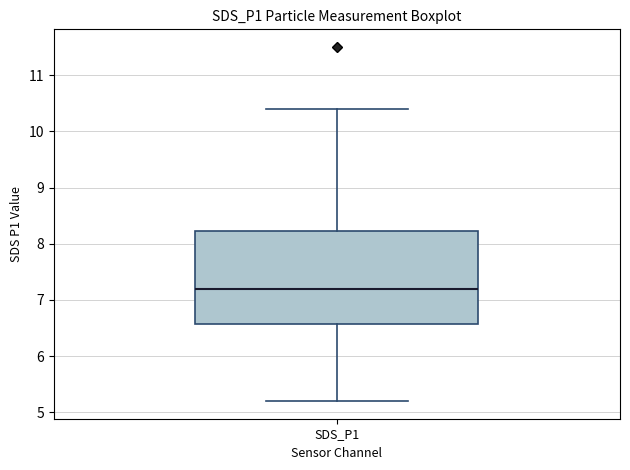

Transcribe this box plot: give where the median line is, the range the box spans, and where the two whiskers end, as read against the y-axis. The values are not printed on the chart, so give them approximately, as read against the axis.

median 7.2, box 6.6 to 8.2, whiskers 5.2 to 10.4